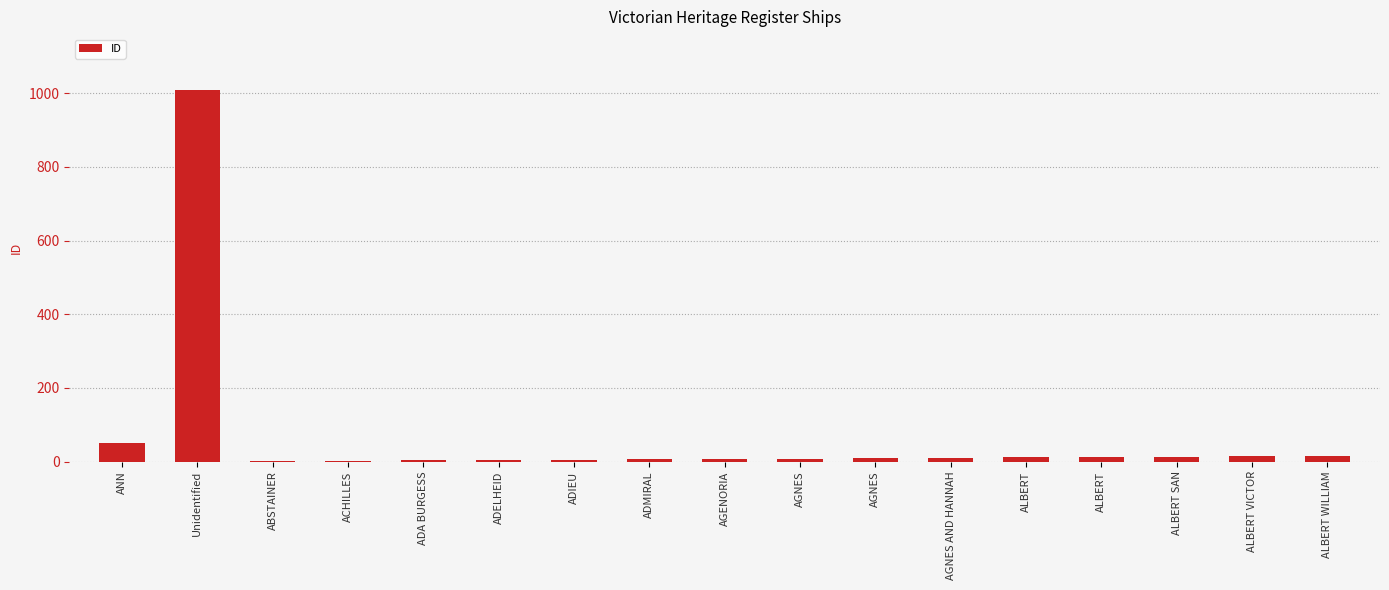

Are the bars horizontal?

No